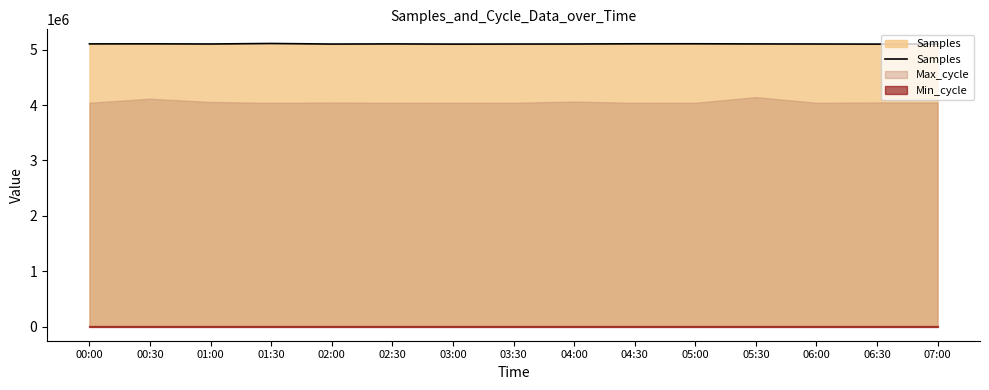

What position from the left is 07:00?

15